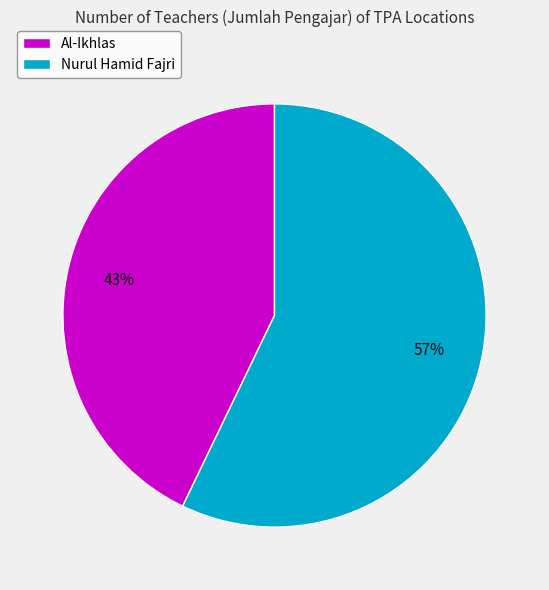

What is the ratio of the value at Nurul Hamid Fajri to the value at Al-Ikhlas?

1.3